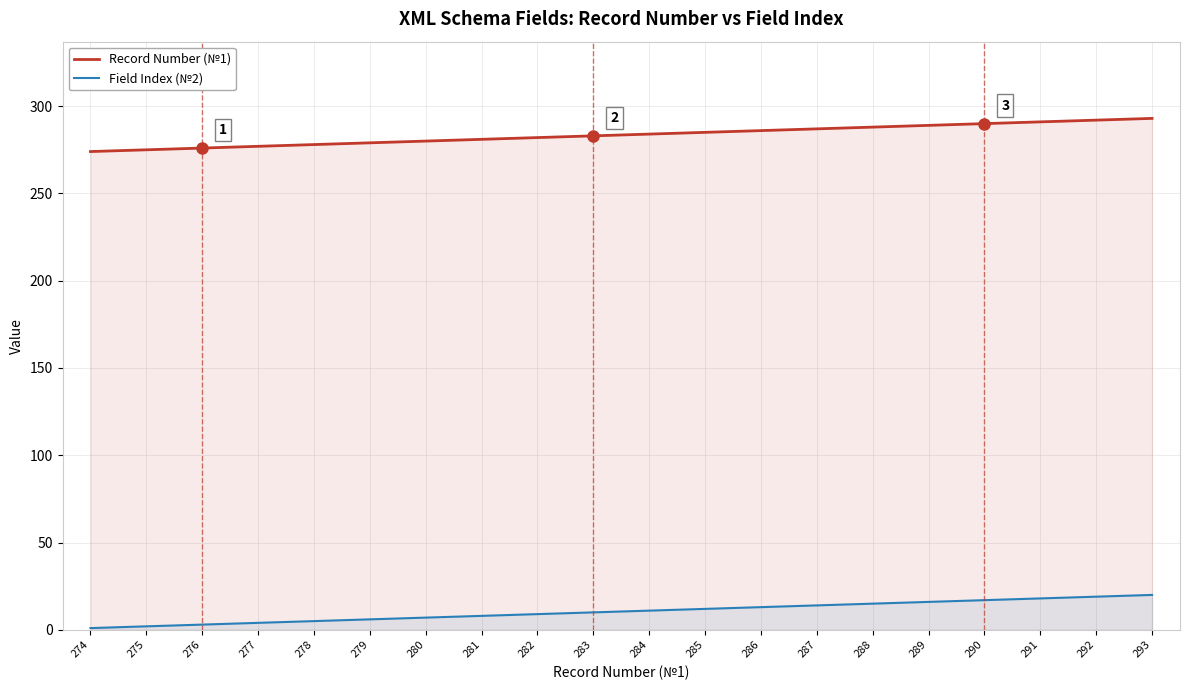

What is the sum of the Field Index (№2) values at 277 and 287?

18